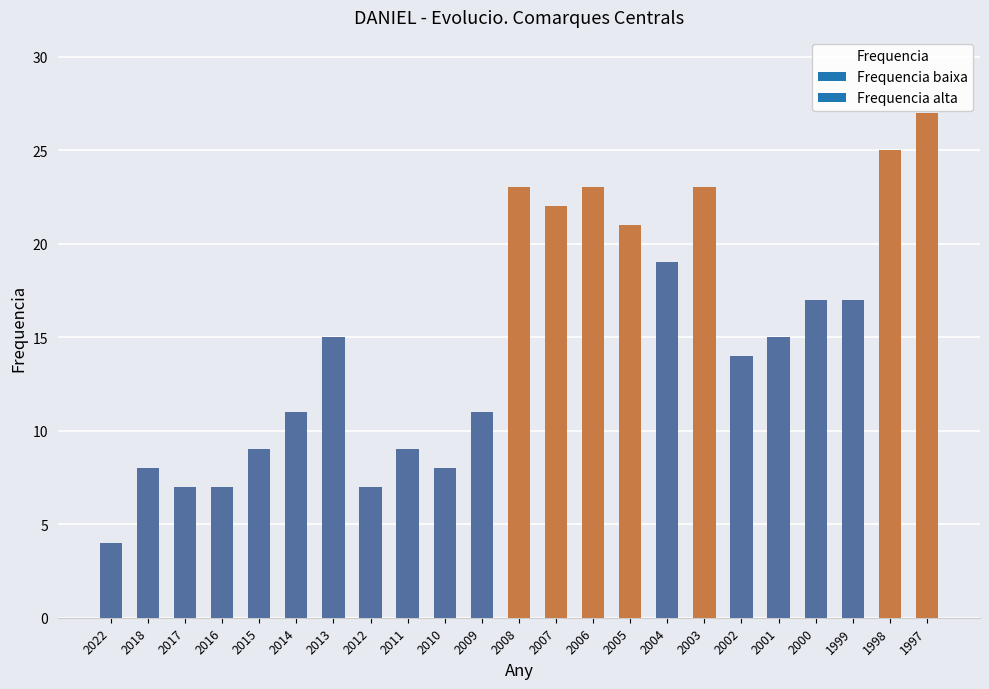

Are the bars horizontal?

No